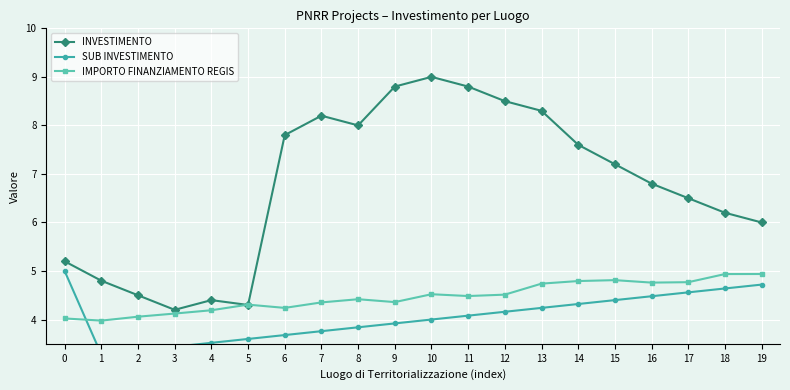

Which has a higher value, 2 or 11?

11